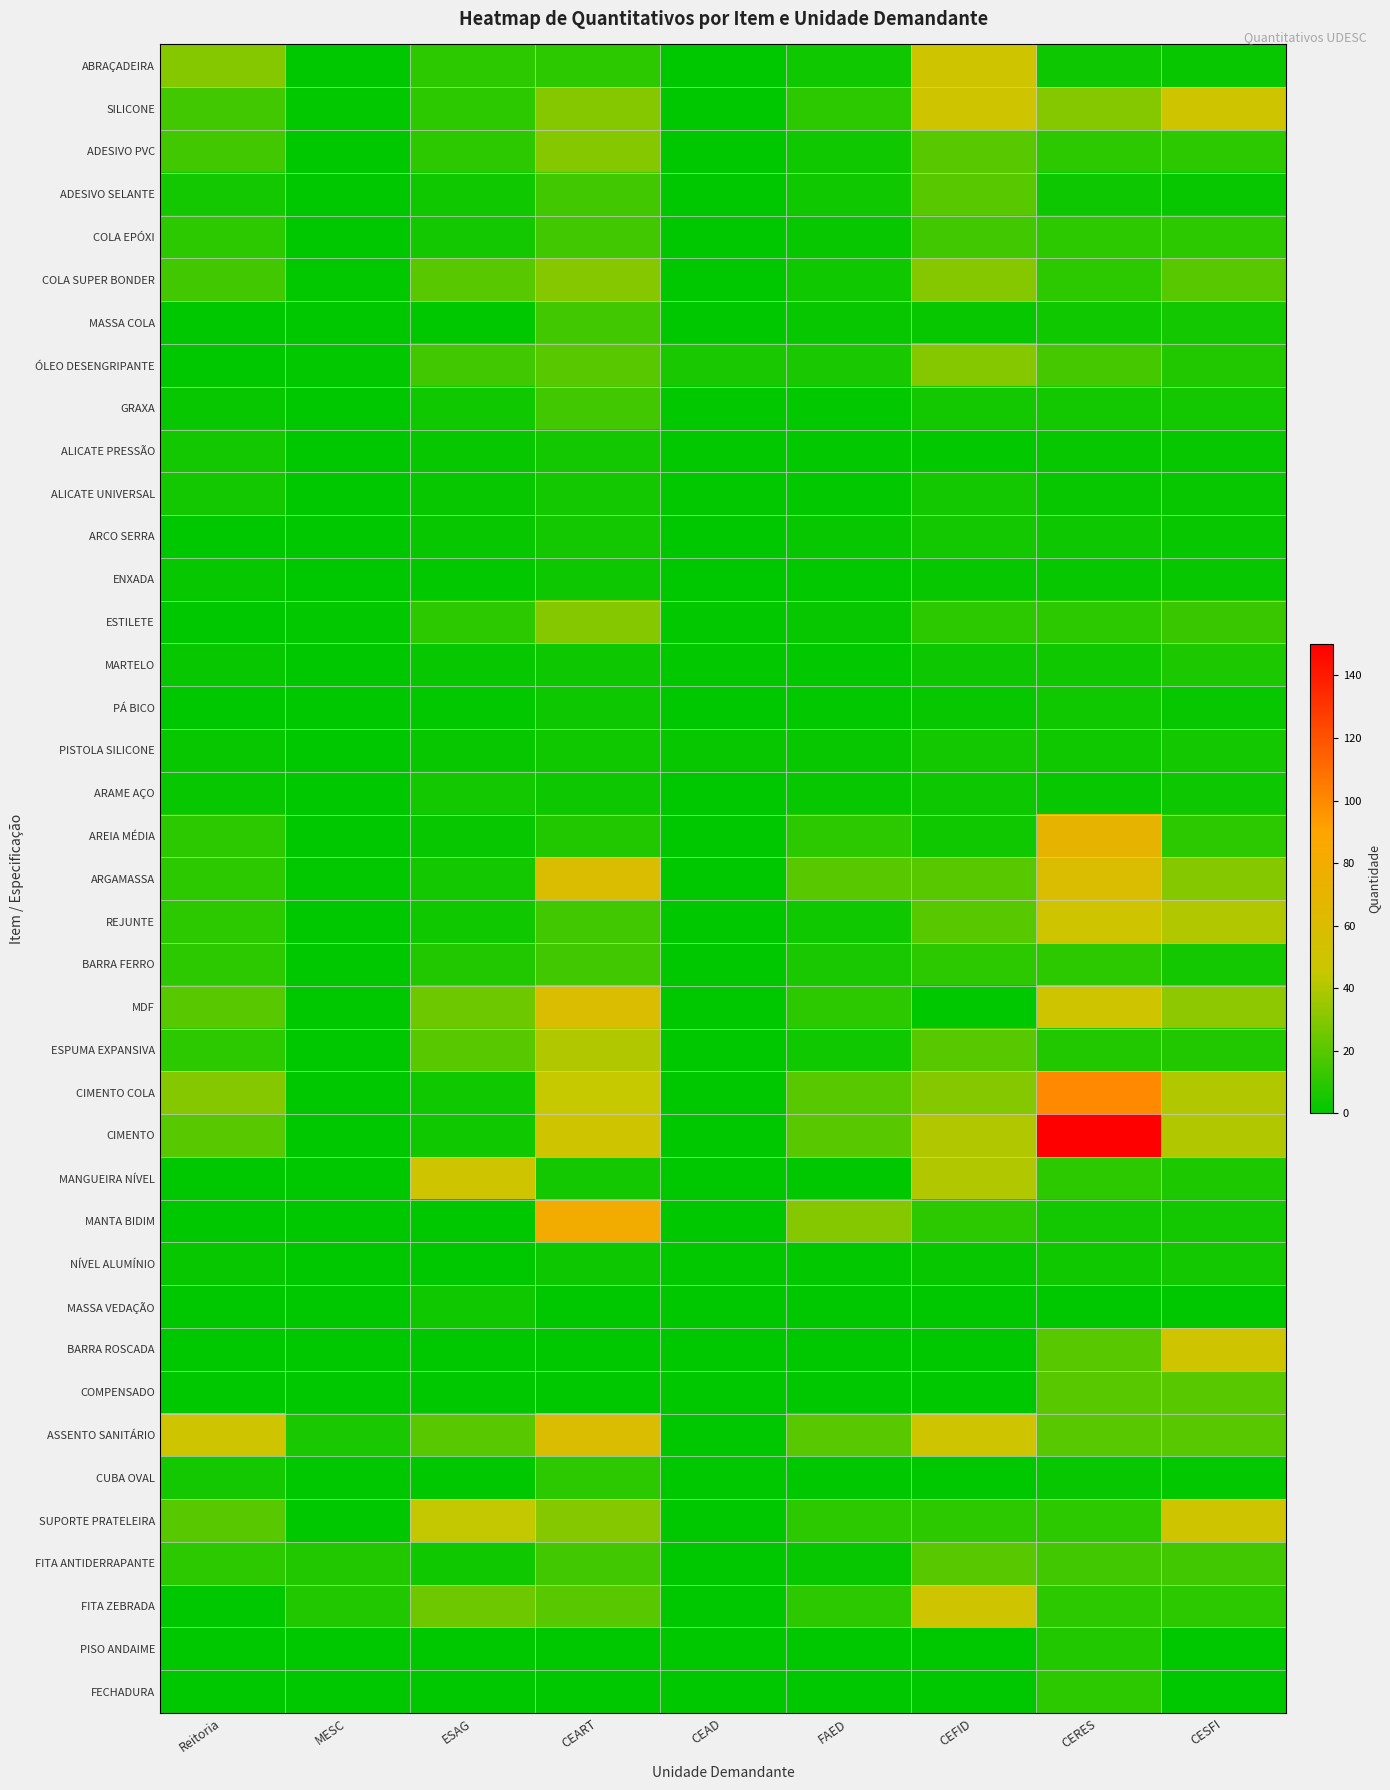

Which has a higher value, CERES or CESFI?

CERES